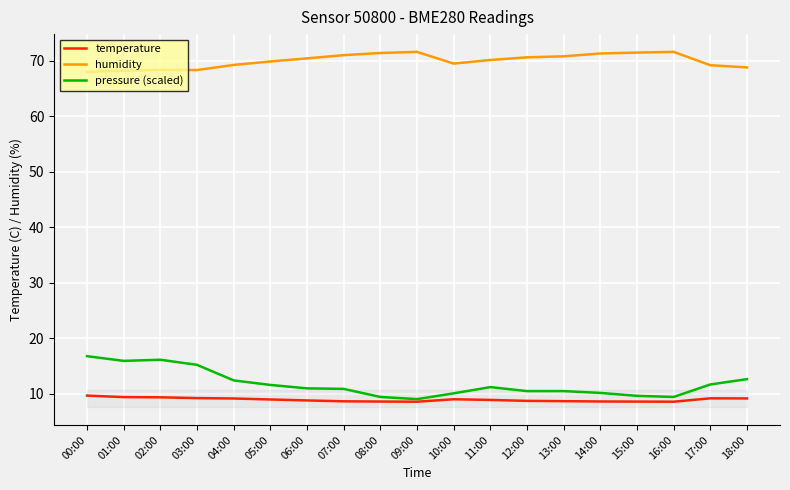

True or false: temperature and pressure (scaled) cross at least once.

False